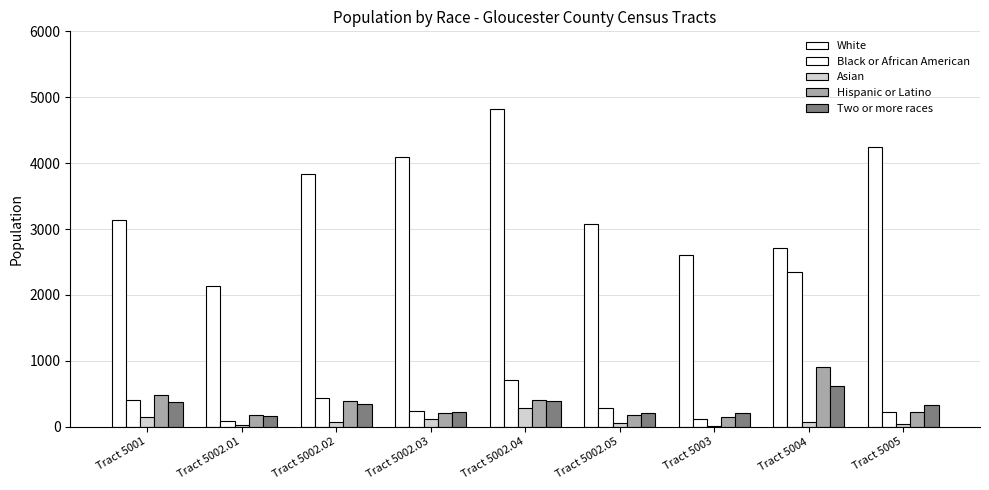

What position from the right is Tract 5002.04?

5